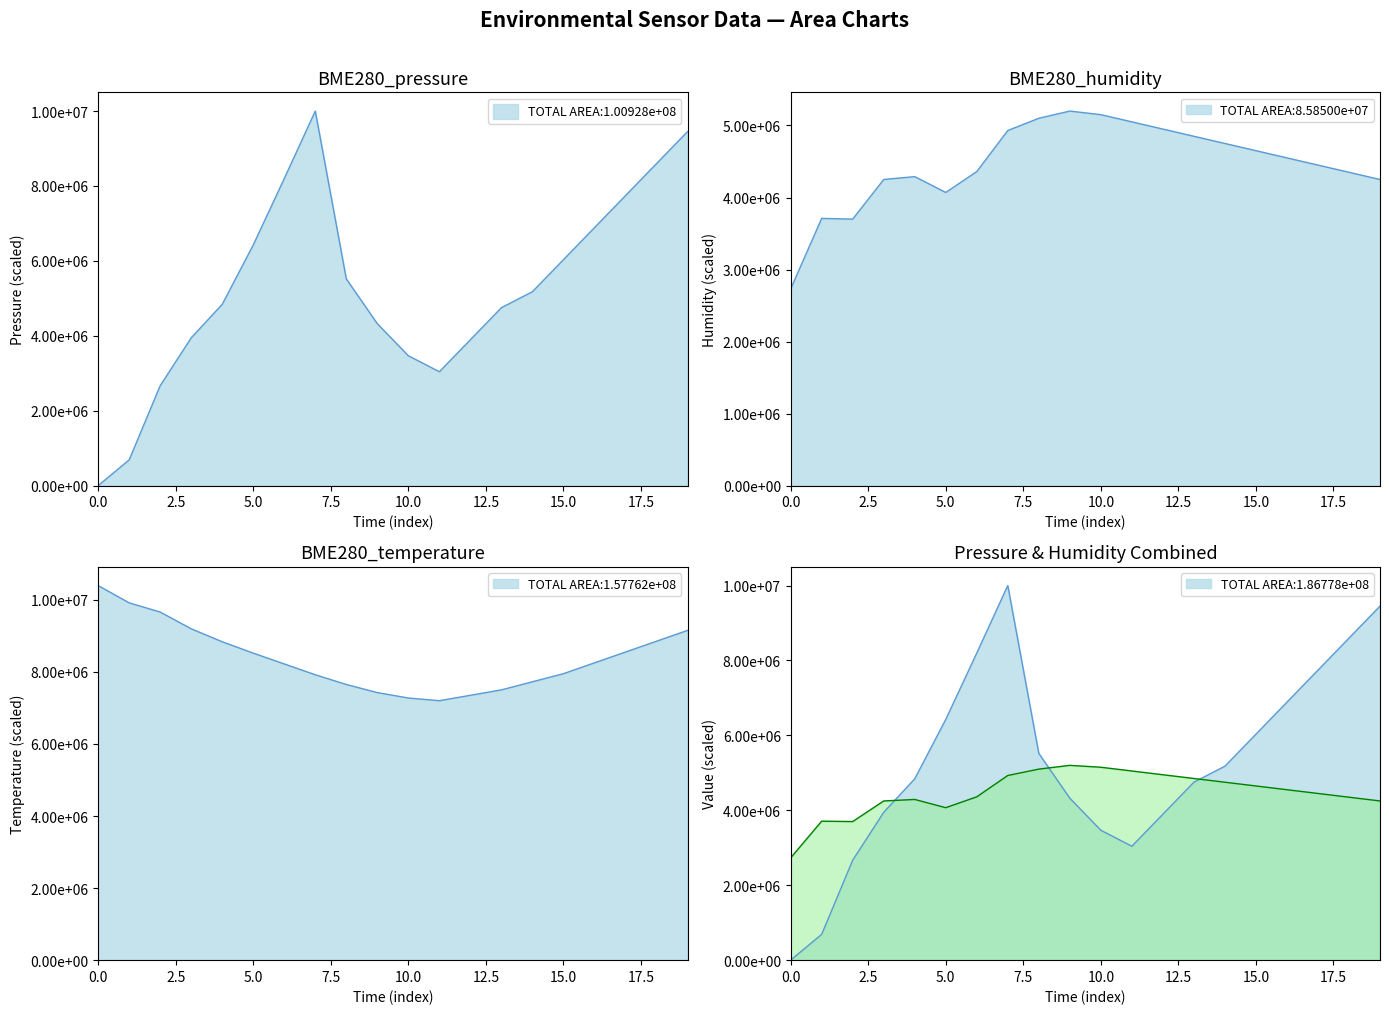

The value of BME280_pressure at 05:49 is 3895726.5. True or false?

True